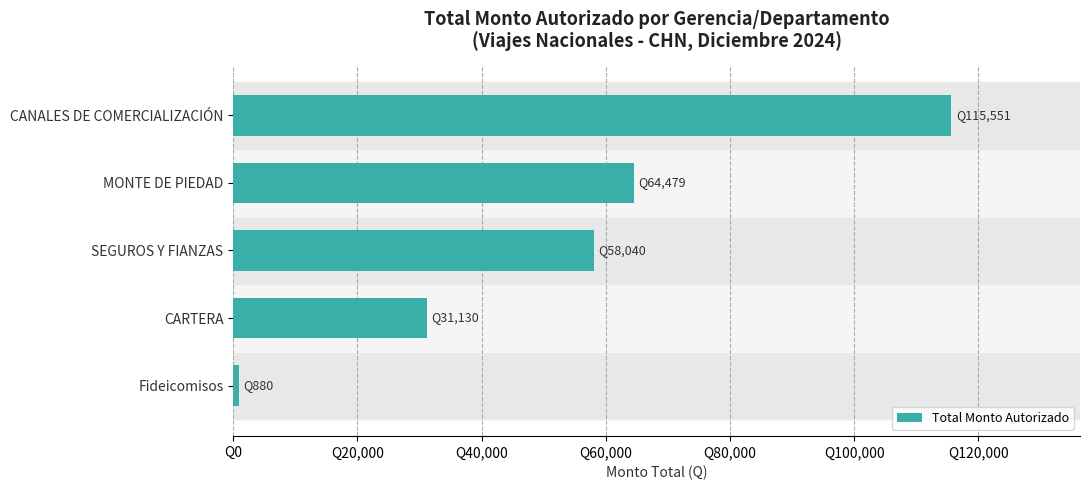

Which category has the highest value across all series?

CANALES DE COMERCIALIZACIÓN